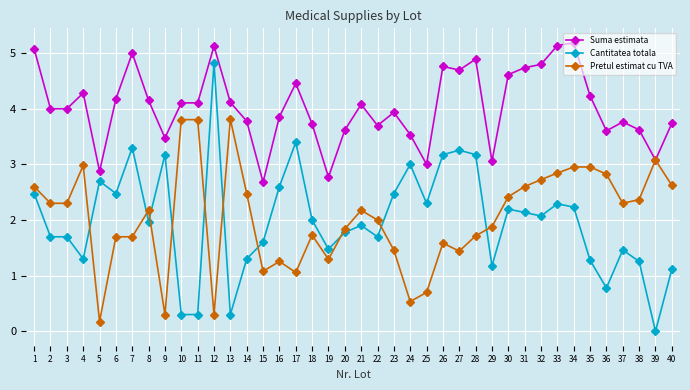

Which series has the largest total across all categories?

Suma estimata